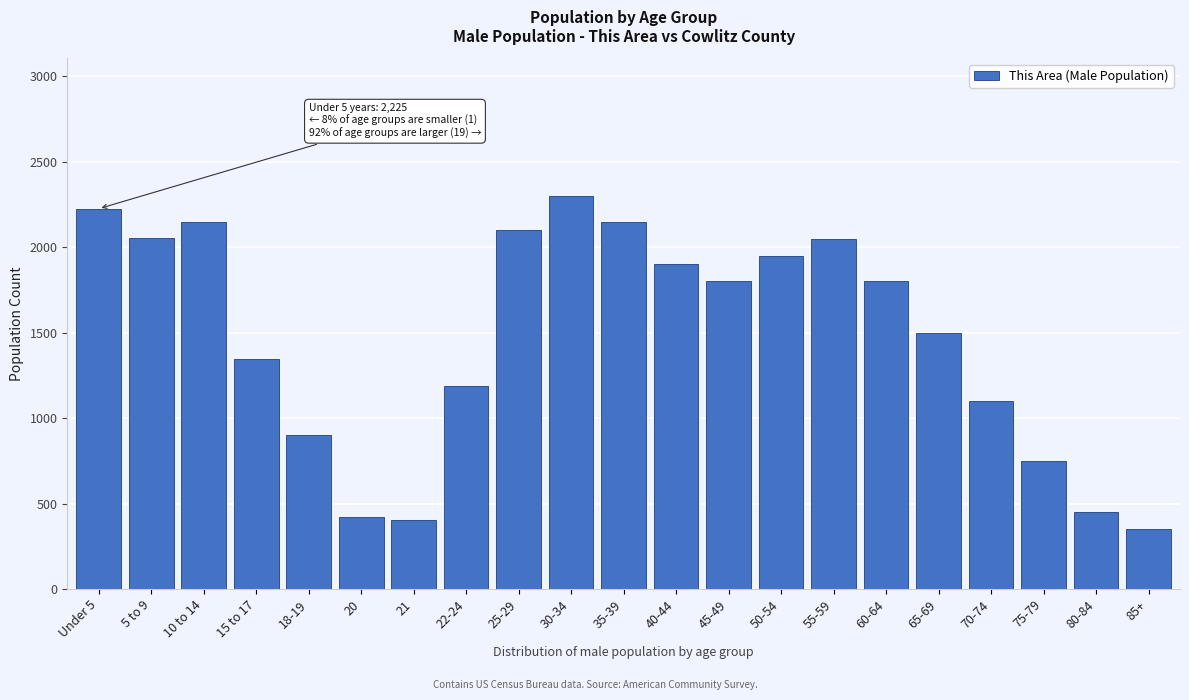

What value does the data have at 80-84, to the nearest 50?

450